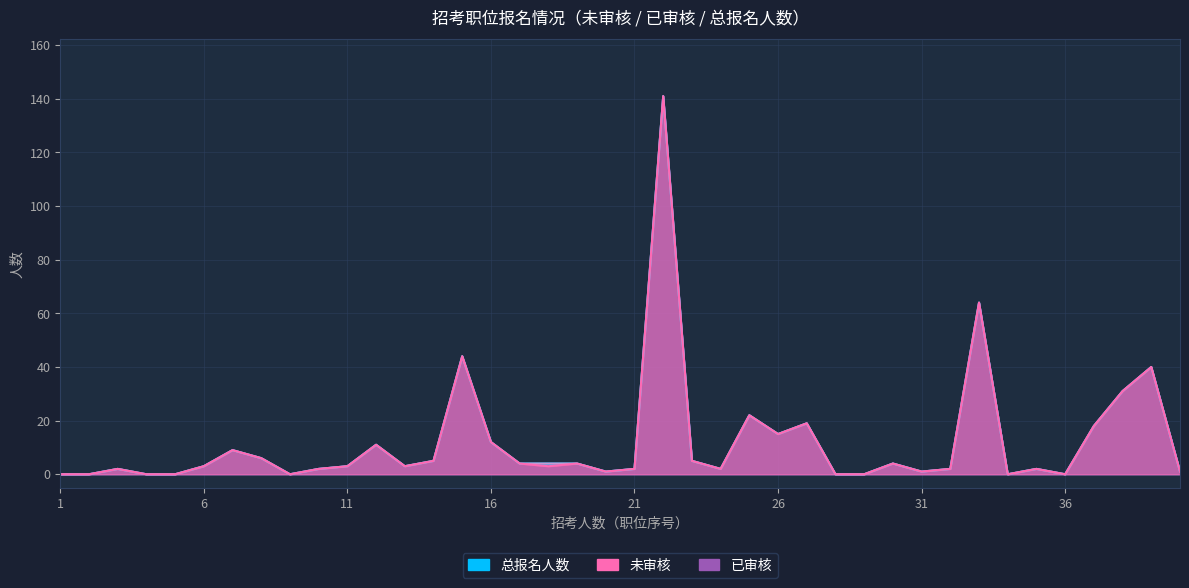

Count the number of data series in this chart.

3